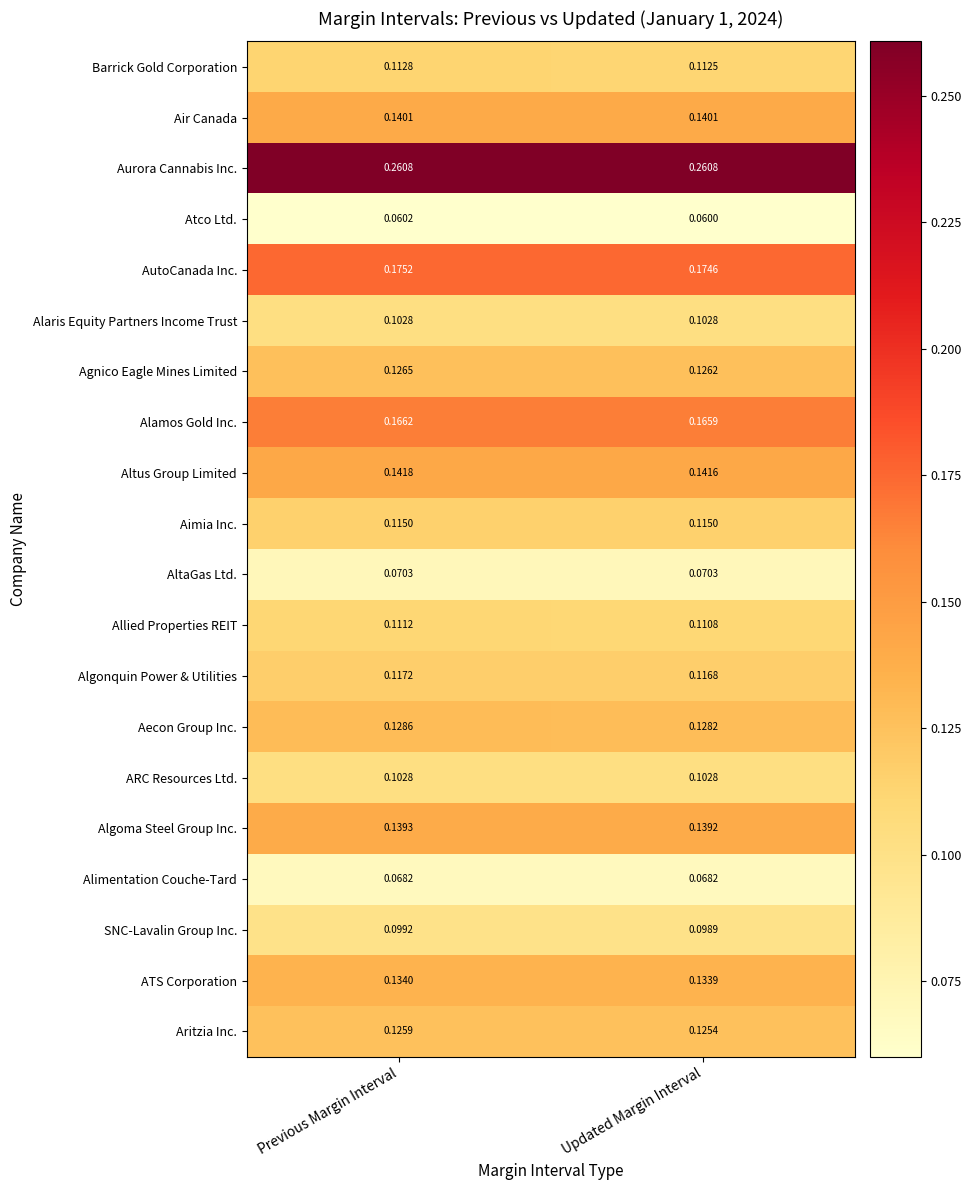

List the labels in order of ATS Corporation value, smallest first.

Updated Margin Interval, Previous Margin Interval